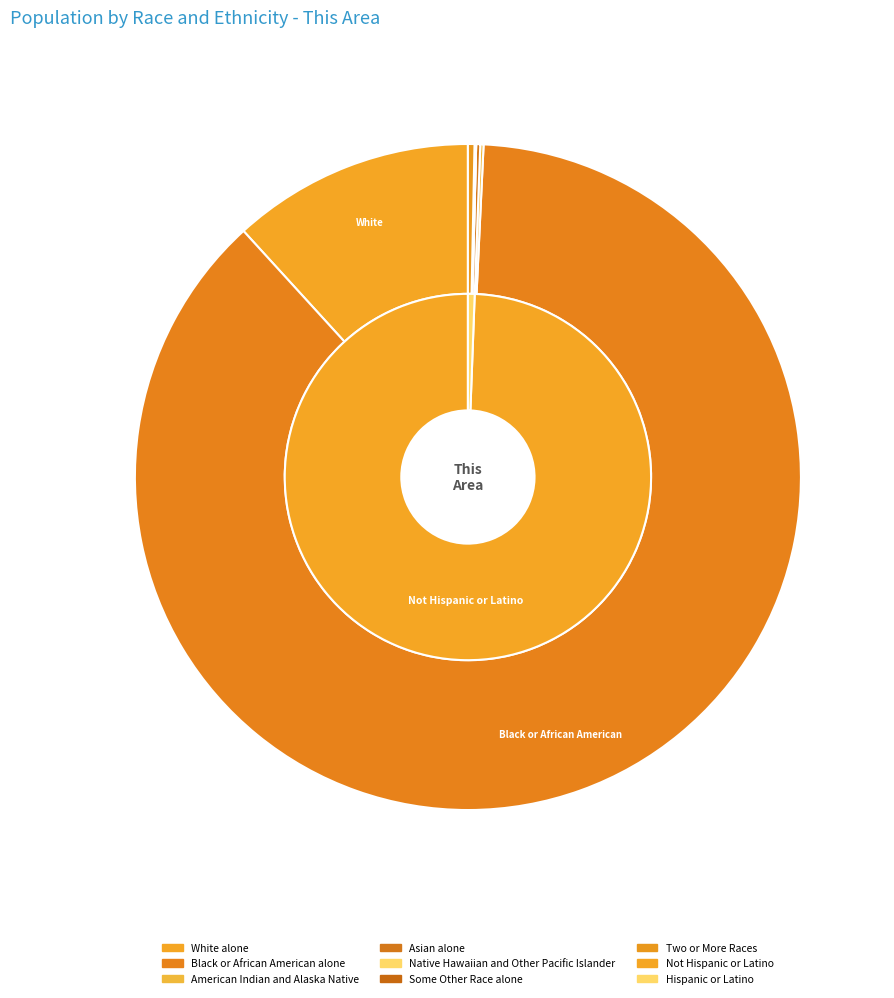

To the nearest percent, what is the average slice percentage?

14%